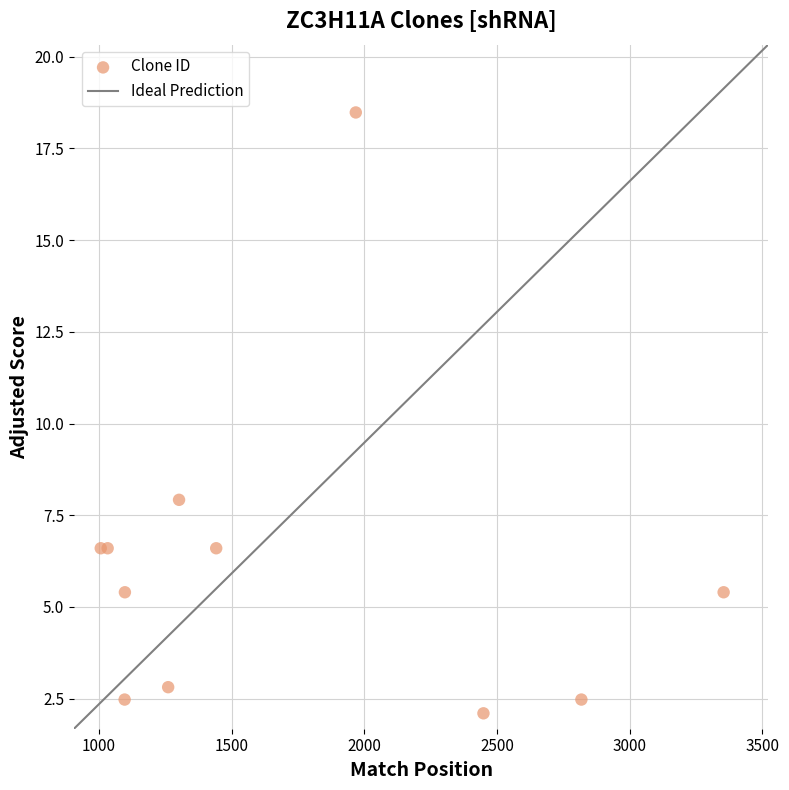

What Y value in the scatter plot is closest to 10?

7.9